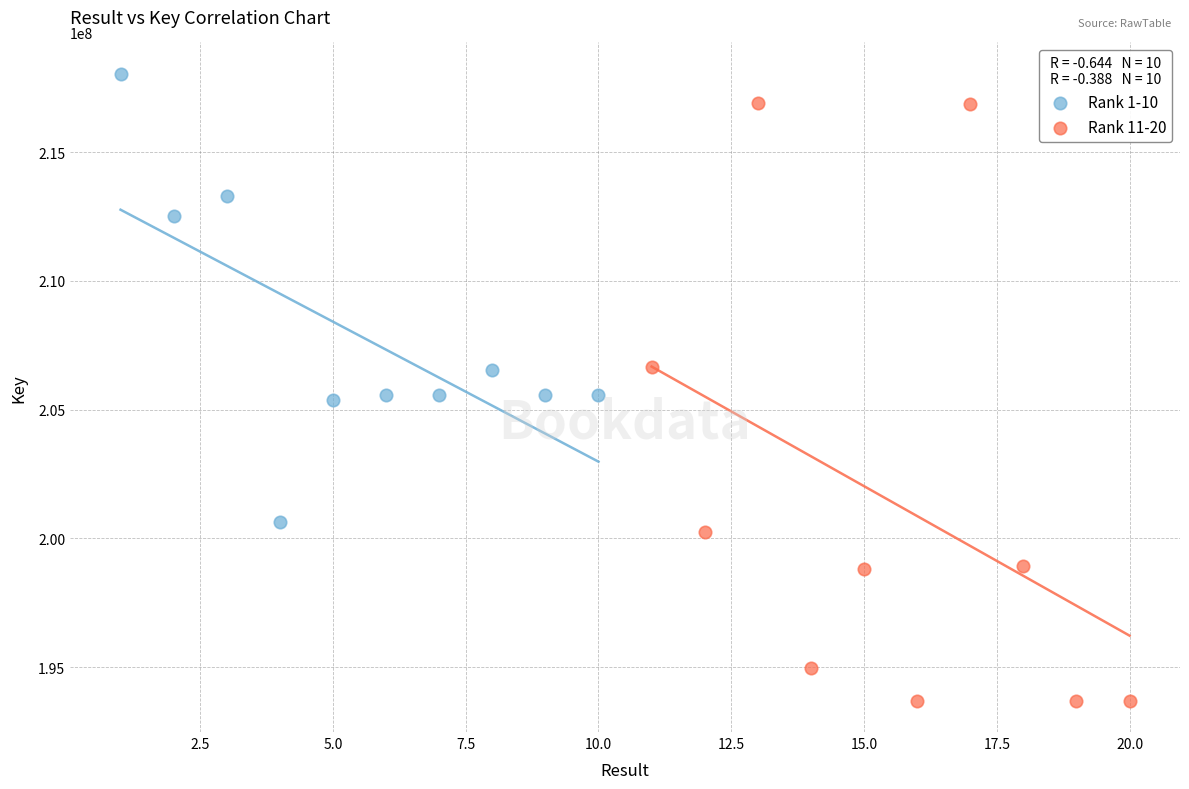

What are all the series names shown in the legend?

Rank 1-10, Rank 11-20